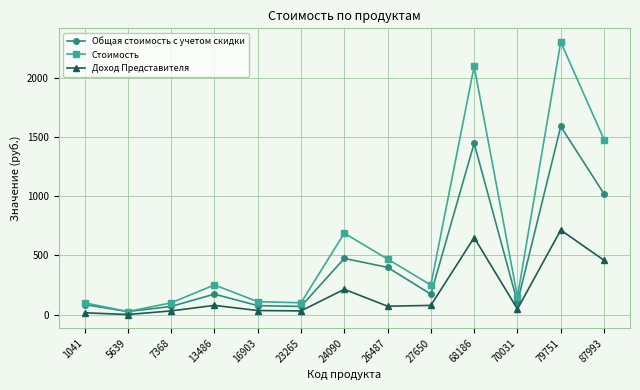

What is the highest value of the Доход Представителя series?

713.9